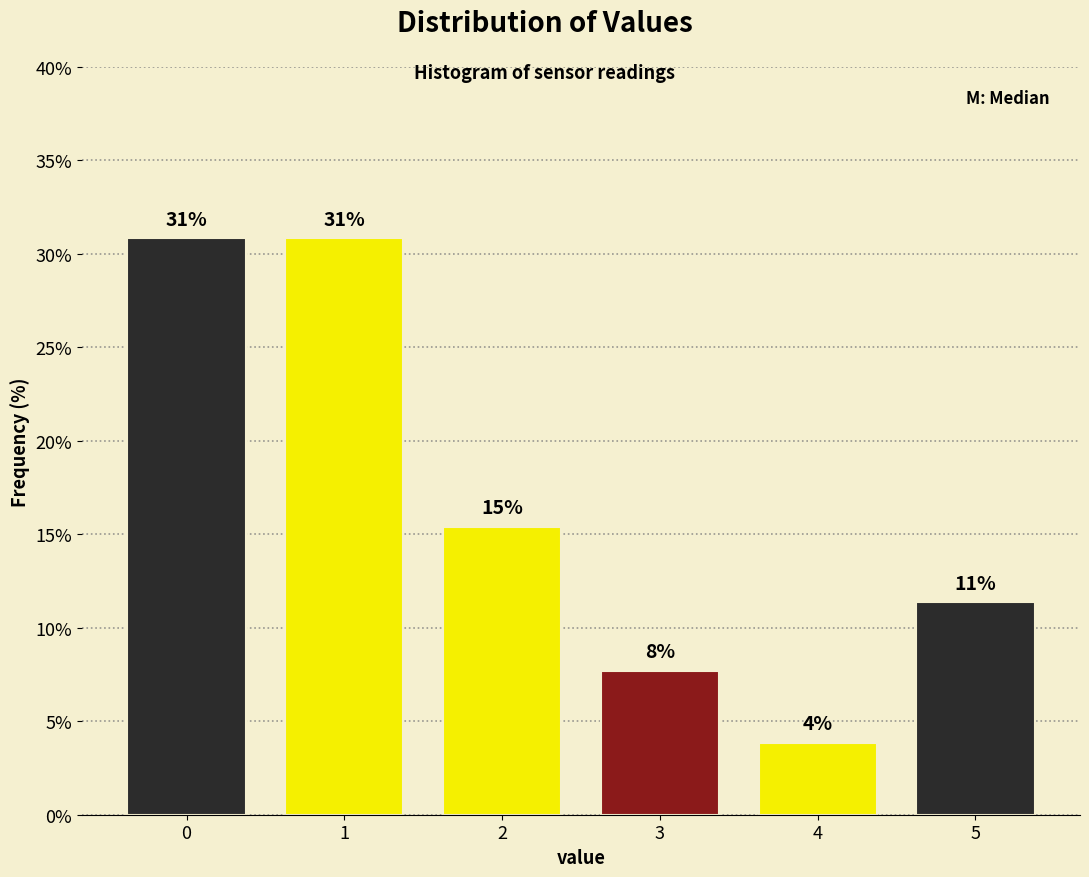

Does the chart contain any negative values?

No